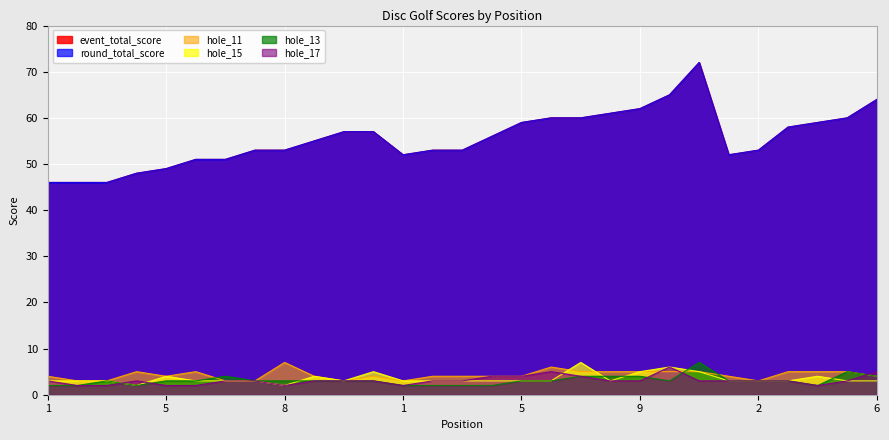

How many times do hole_15 and hole_13 cross each other?

5